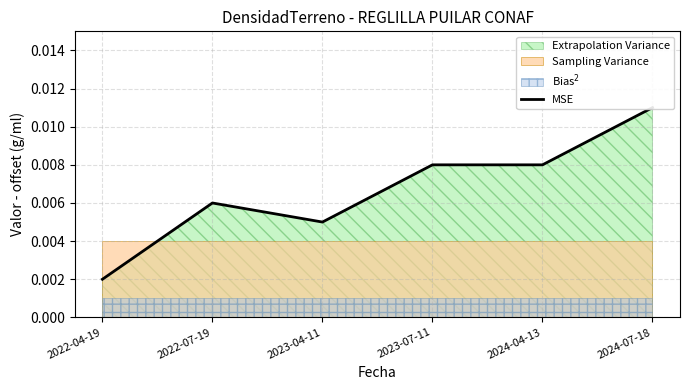

Which label corresponds to the largest value in the chart?

2024-07-18